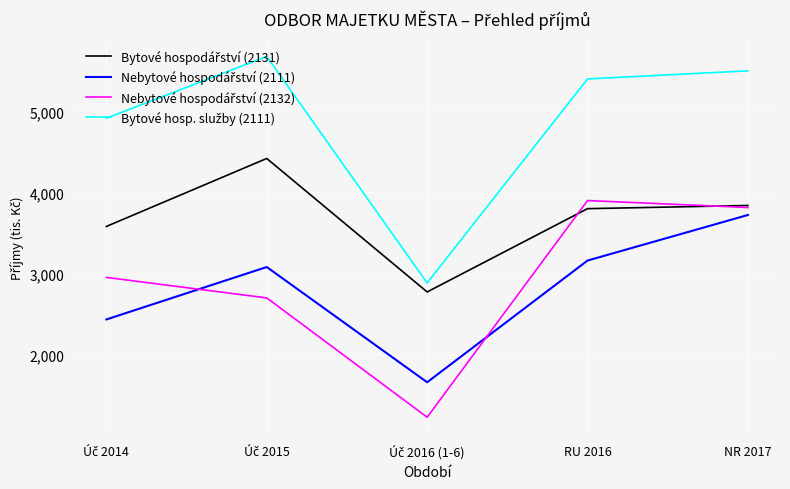

What is the minimum value shown in the chart?

1227.5